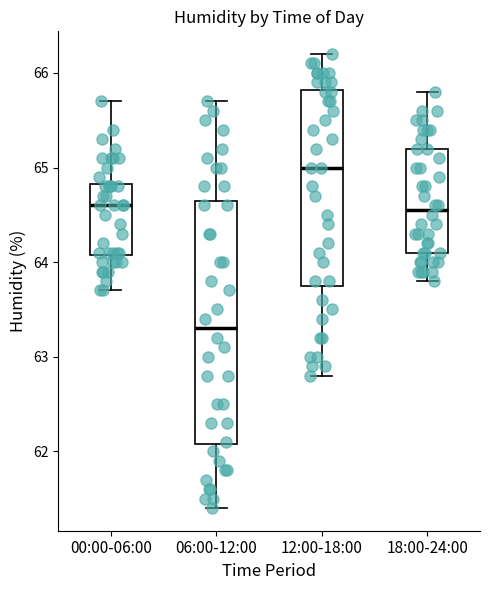

Which box has the highest median line?

12:00-18:00